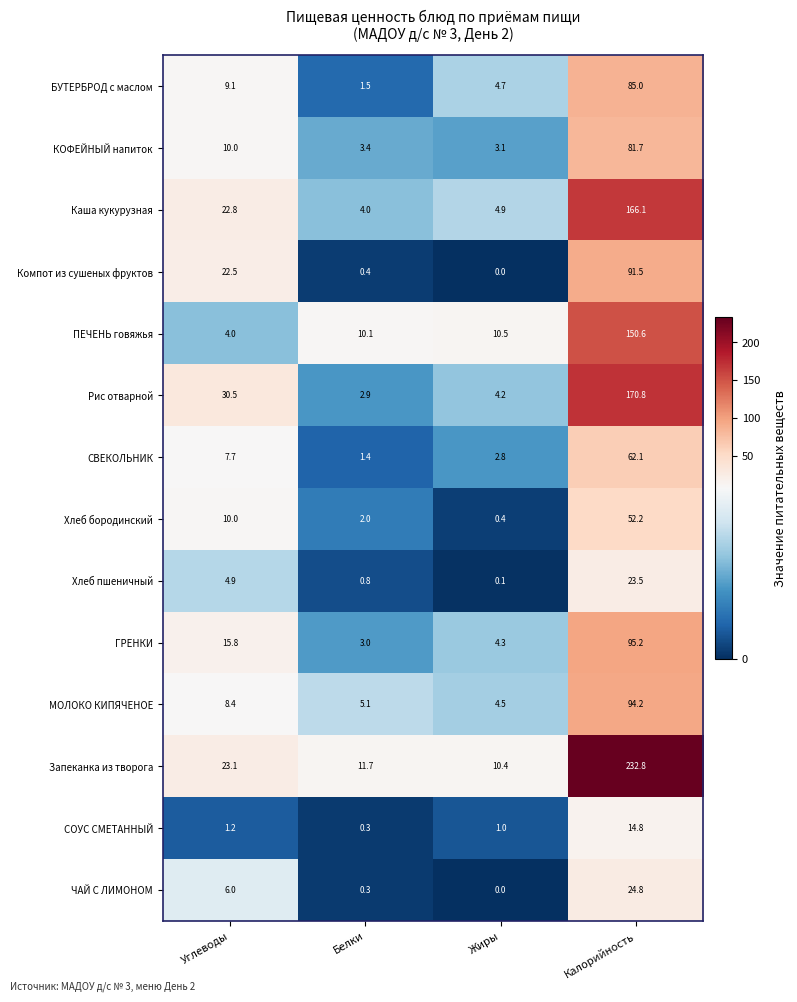

List the series in order of their peak value, lowest first.

СОУС СМЕТАННЫЙ, Хлеб пшеничный, ЧАЙ С ЛИМОНОМ, Хлеб бородинский, СВЕКОЛЬНИК, КОФЕЙНЫЙ напиток, БУТЕРБРОД с маслом, Компот из сушеных фруктов, МОЛОКО КИПЯЧЕНОЕ, ГРЕНКИ, ПЕЧЕНЬ говяжья, Каша кукурузная, Рис отварной, Запеканка из творога